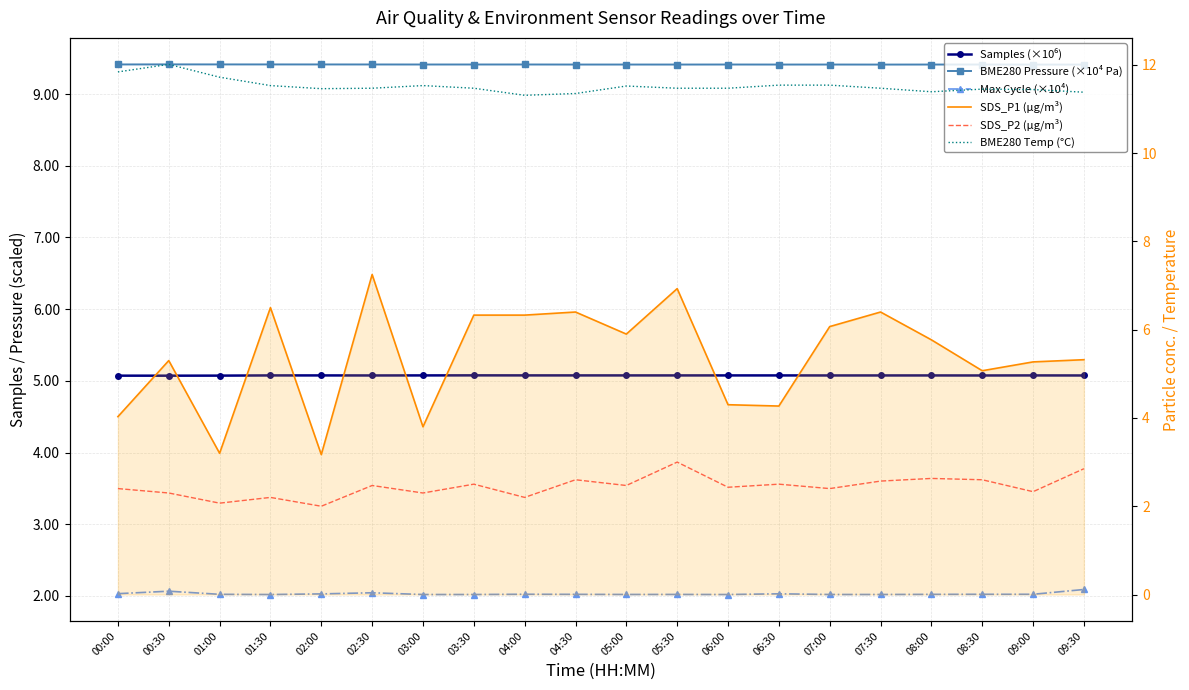

Rank the series at 04:30 from highest to lowest value.

BME280 Temp (°C), BME280 Pressure (×10⁴ Pa), SDS_P1 (µg/m³), Samples (×10⁶), SDS_P2 (µg/m³), Max Cycle (×10⁴)